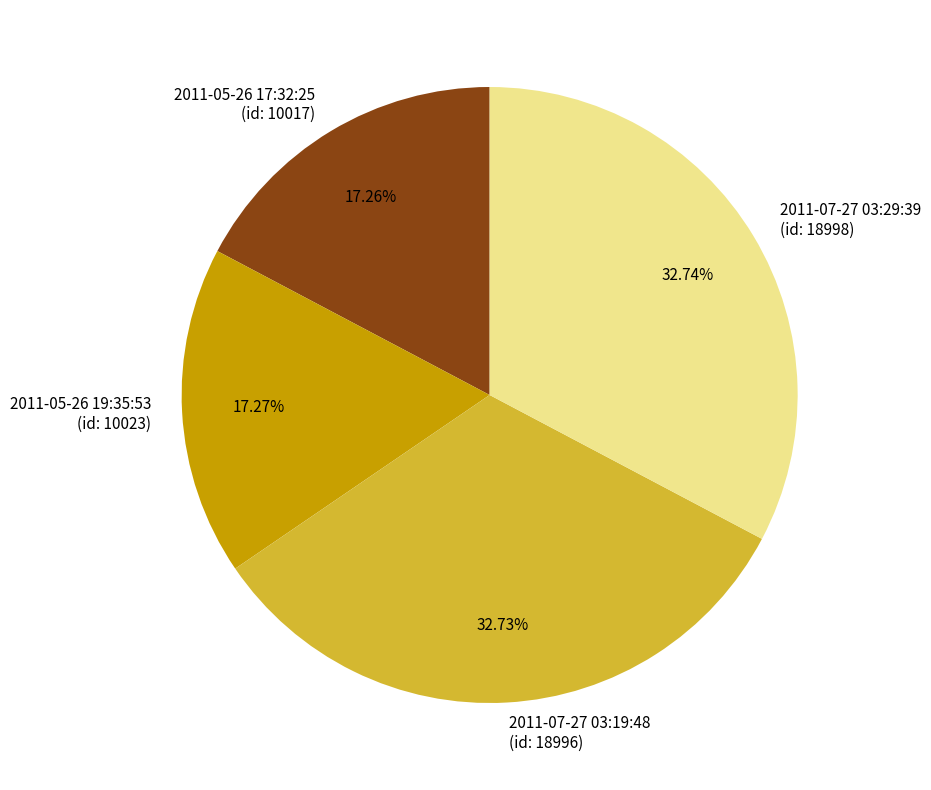

What is the ratio of the value at 2011-07-27 03:29:39 (id: 18998) to the value at 2011-07-27 03:19:48 (id: 18996)?

1.0